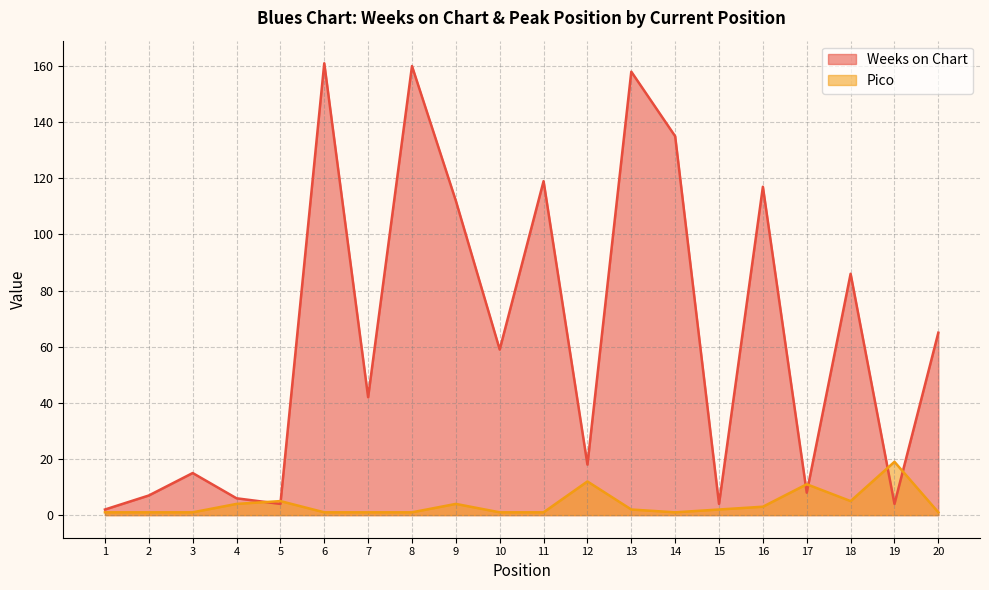

What is the value of the Pico point at the 20th from the left?

1